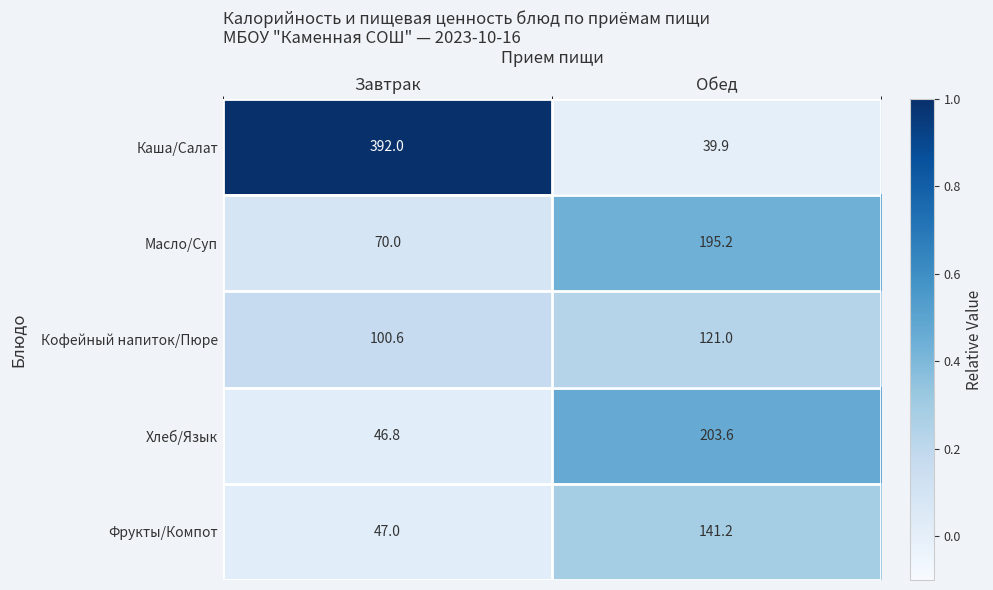

True or false: Каша/Салат has a value of 39.9 at Обед.

True